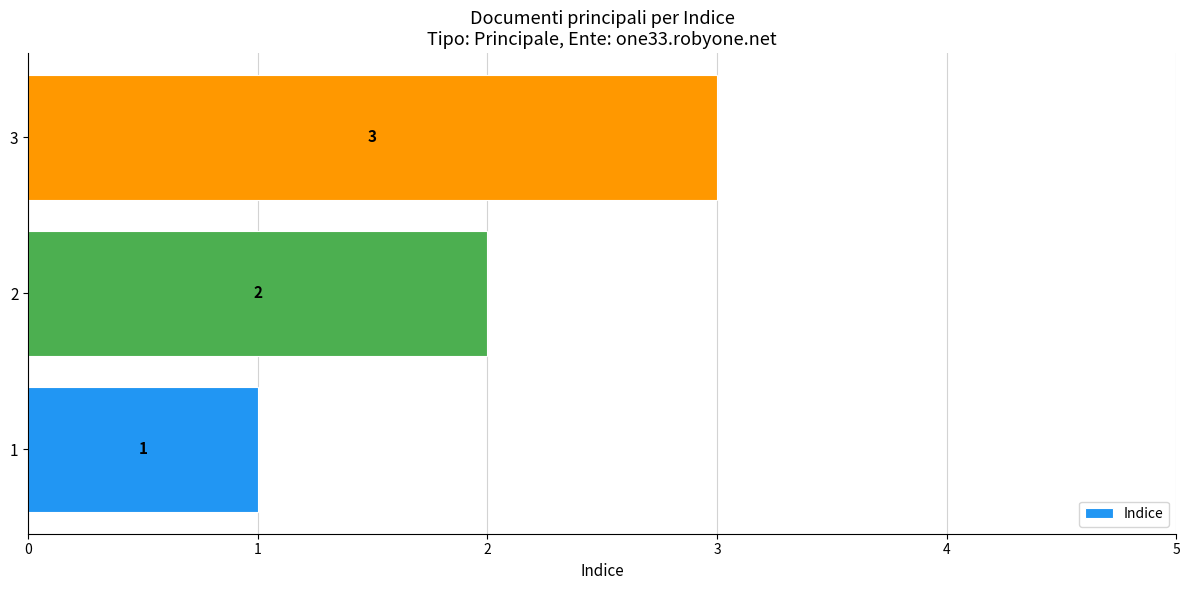

What is the maximum value shown in the chart?

3